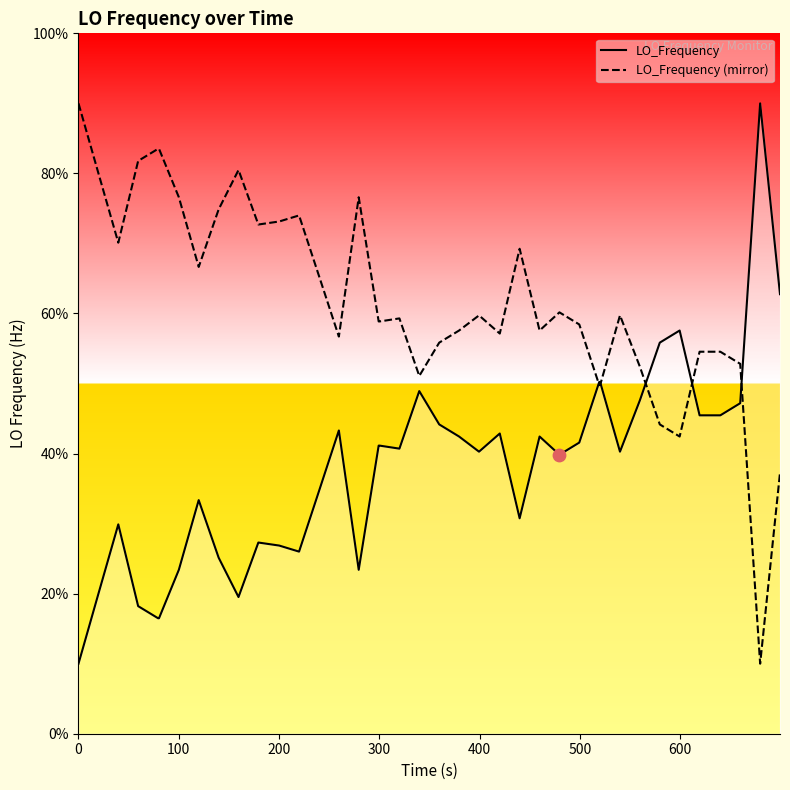

Which series has the largest total across all categories?

LO_Frequency (mirror)